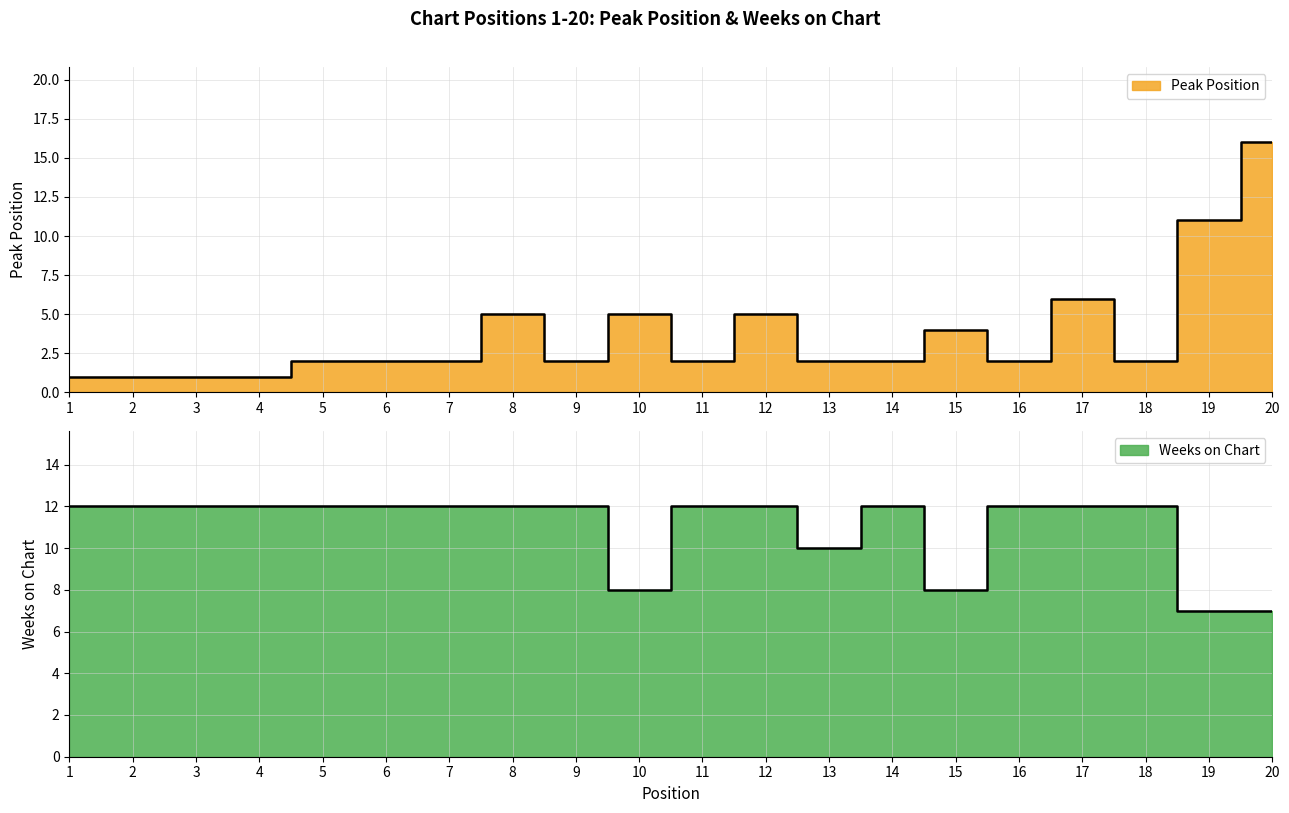

Rank the categories by Peak Position value from highest to lowest.

20, 19, 17, 8, 10, 12, 15, 5, 6, 7, 9, 11, 13, 14, 16, 18, 1, 2, 3, 4